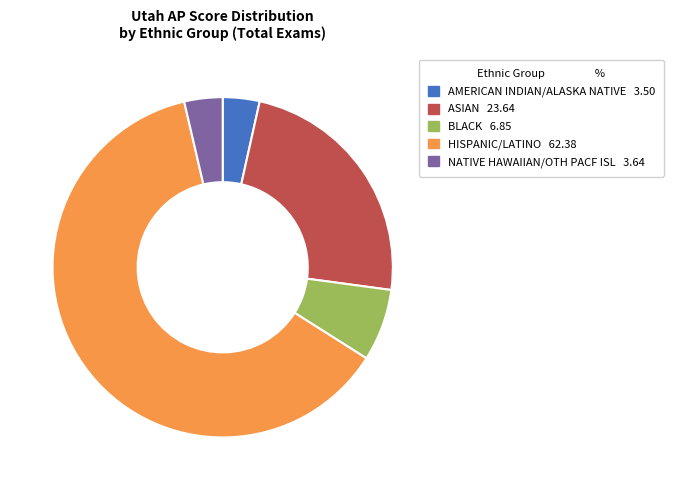

What is the largest slice in the pie chart?

HISPANIC/LATINO